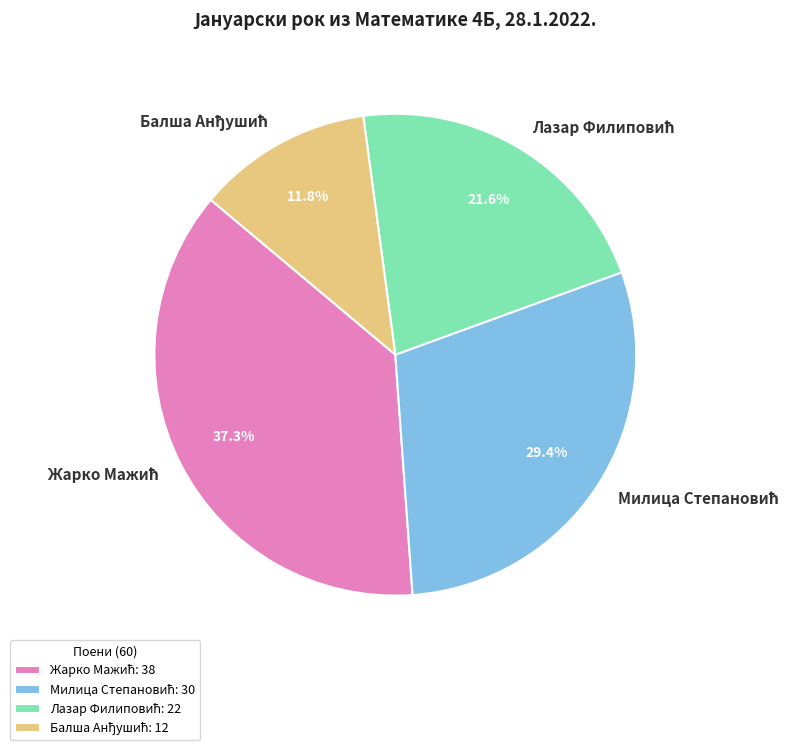

Does any single category account for the majority?

No